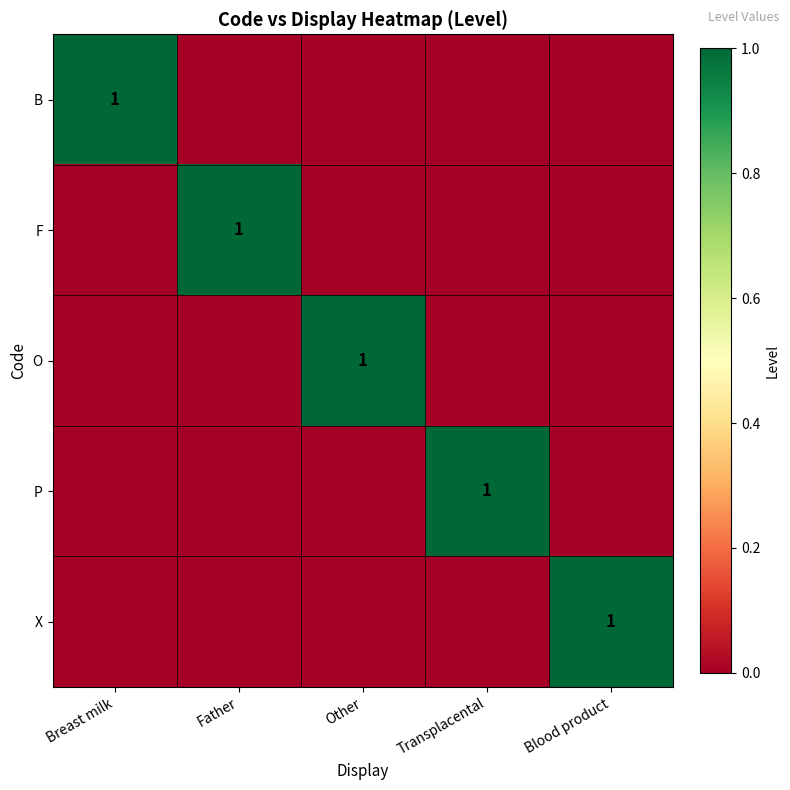

The value of X at Blood product is 2. True or false?

False